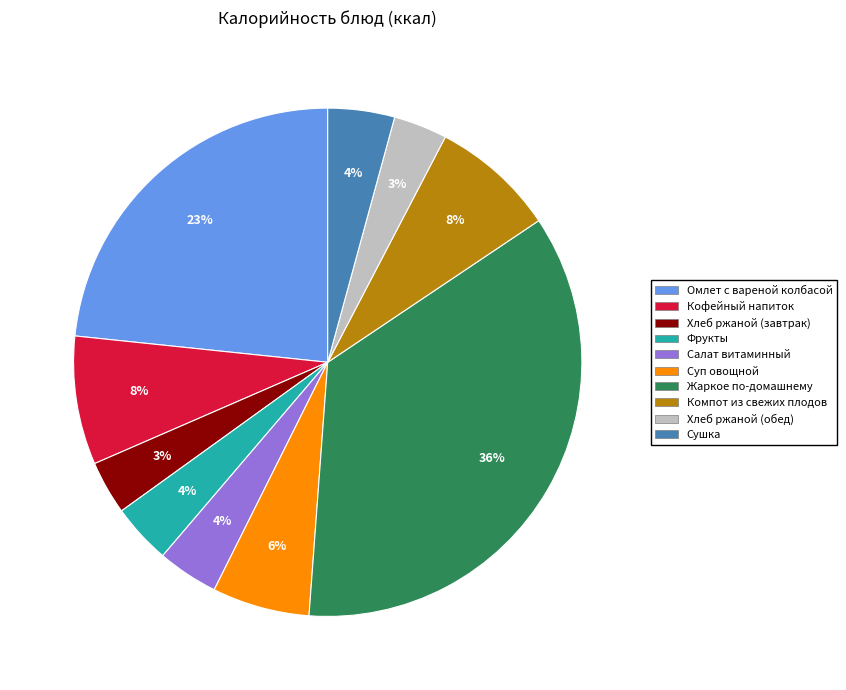

Is the sum of Салат витаминный and Хлеб ржаной (завтрак) greater than half?

No